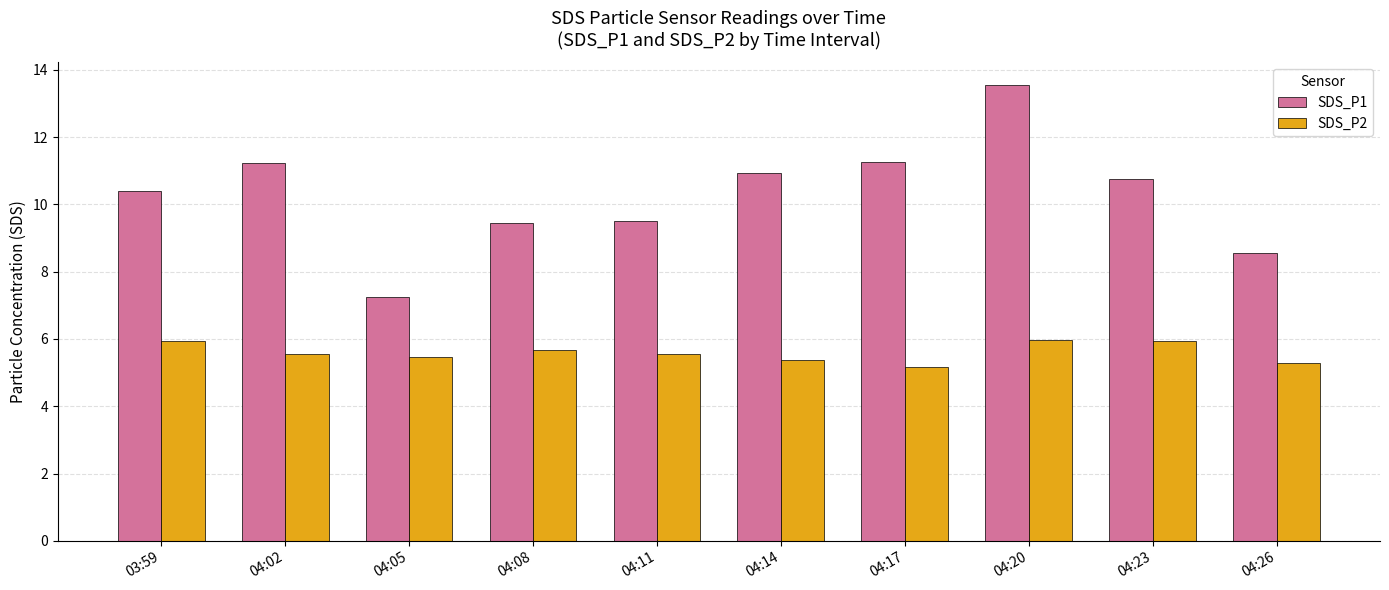

Between 04:17 and 04:20, which series saw the biggest shift?

SDS_P1